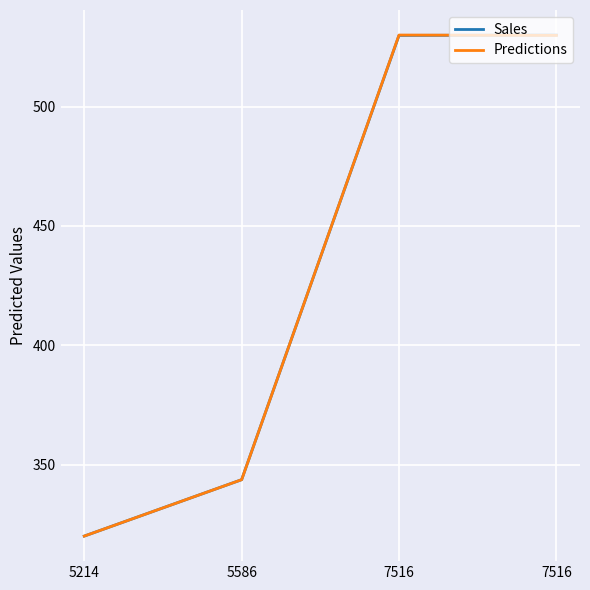

What is the maximum value shown in the chart?

530.0